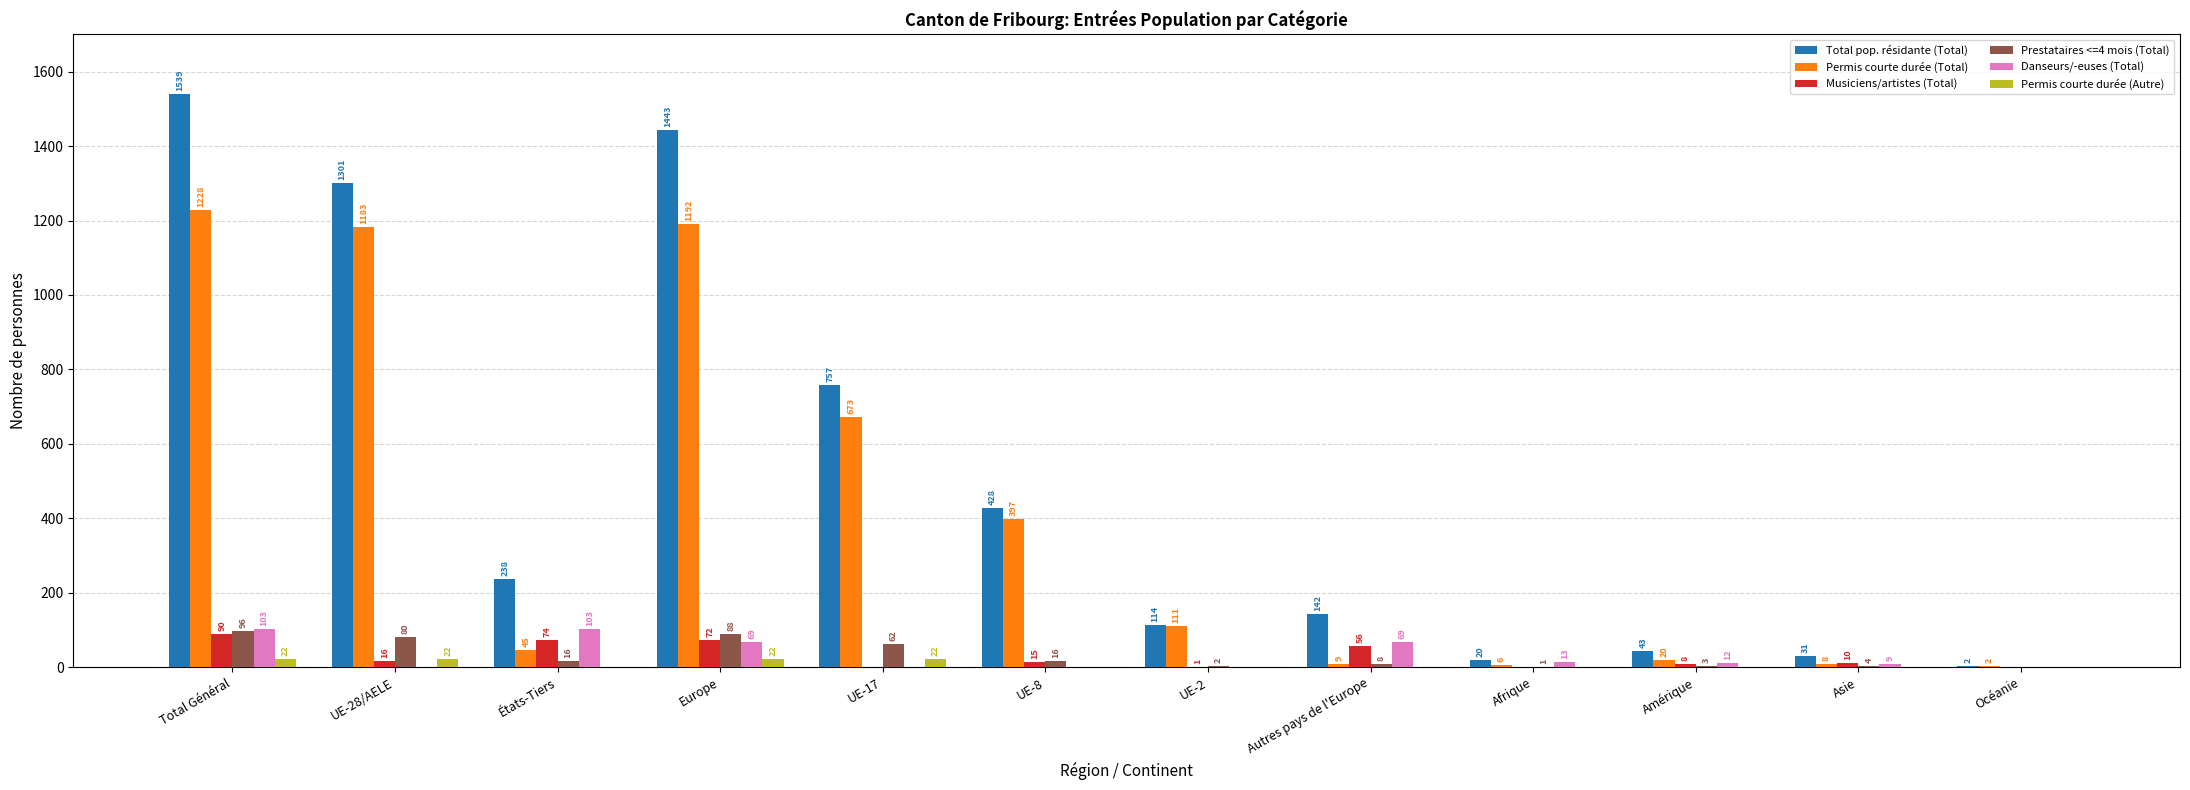

What is the maximum value shown in the chart?

1539